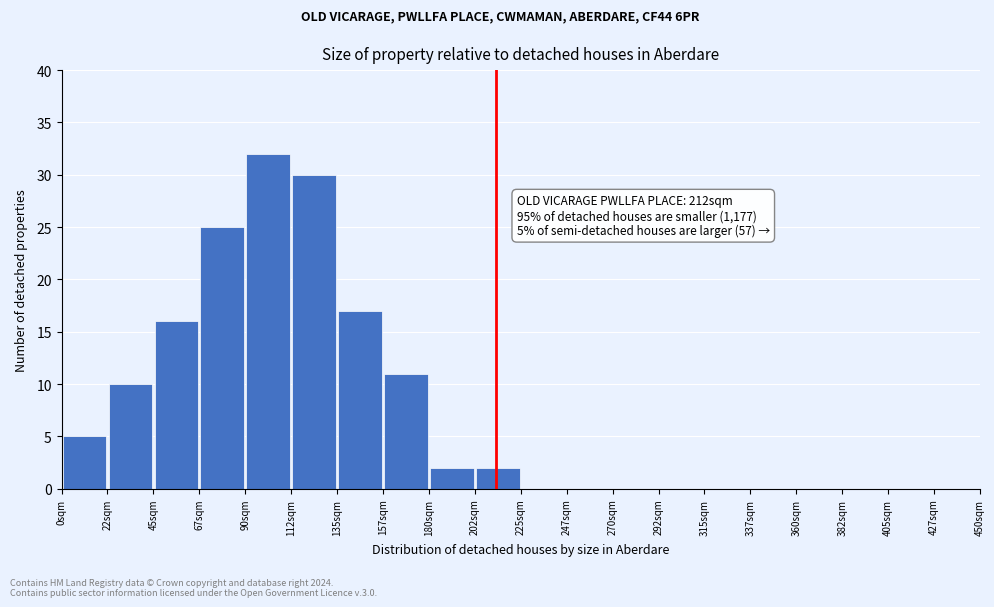

Over which range of the x-axis is the bar tallest?

90.0 to 112.5